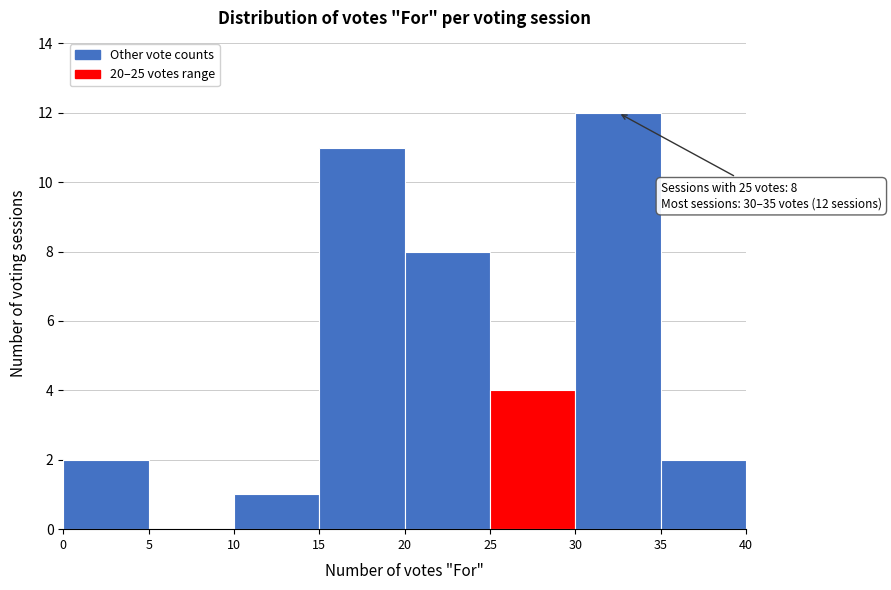

Which range on the x-axis has the tallest bar?

30 to 35